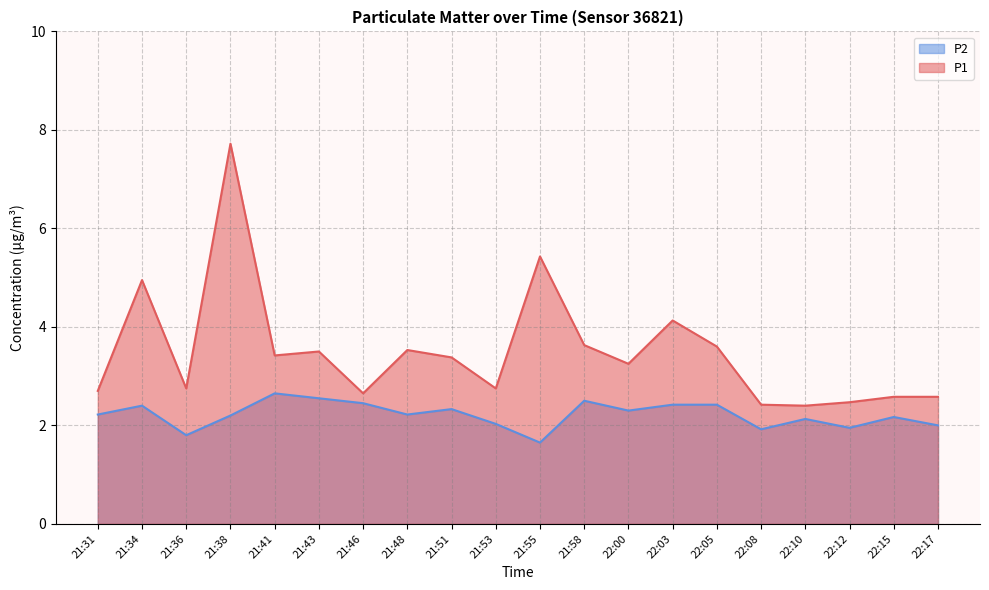

What is the average value of the P1 series?

3.5